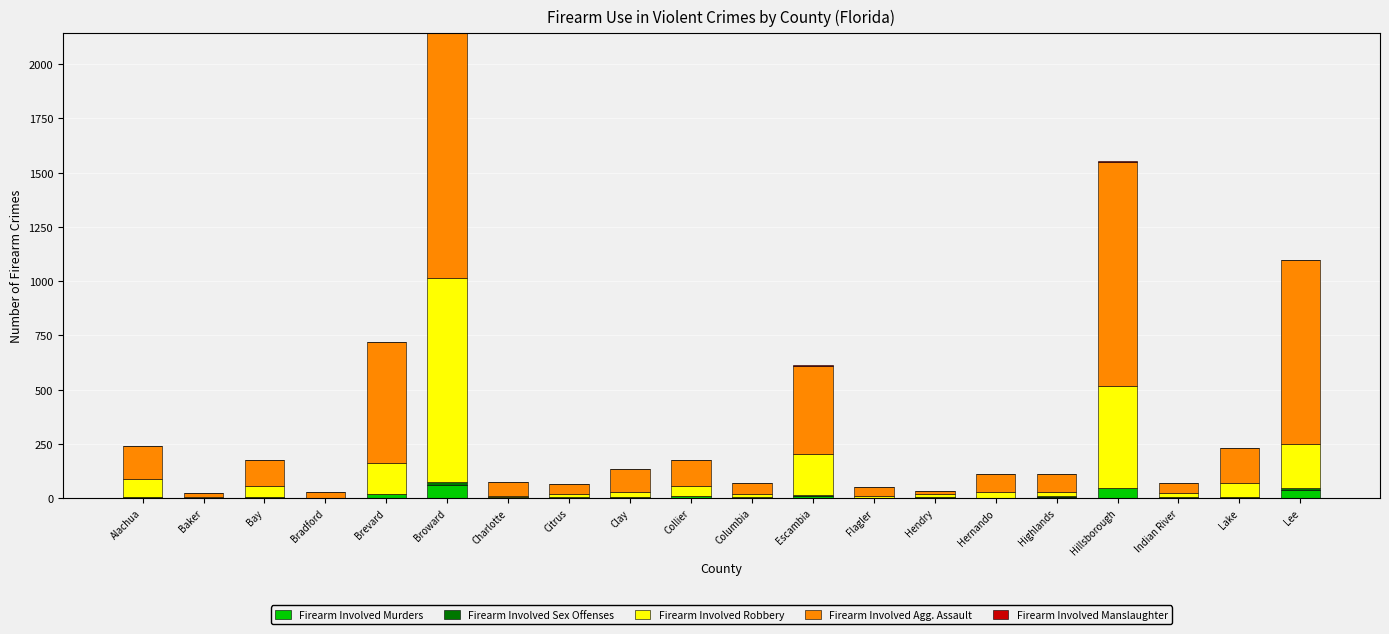

What is the maximum value for Firearm Involved Murders?

60